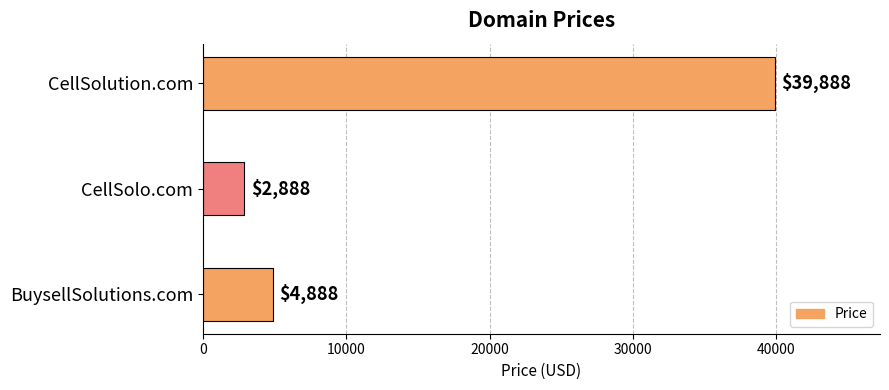

True or false: the data shows 2888 at CellSolo.com.

True